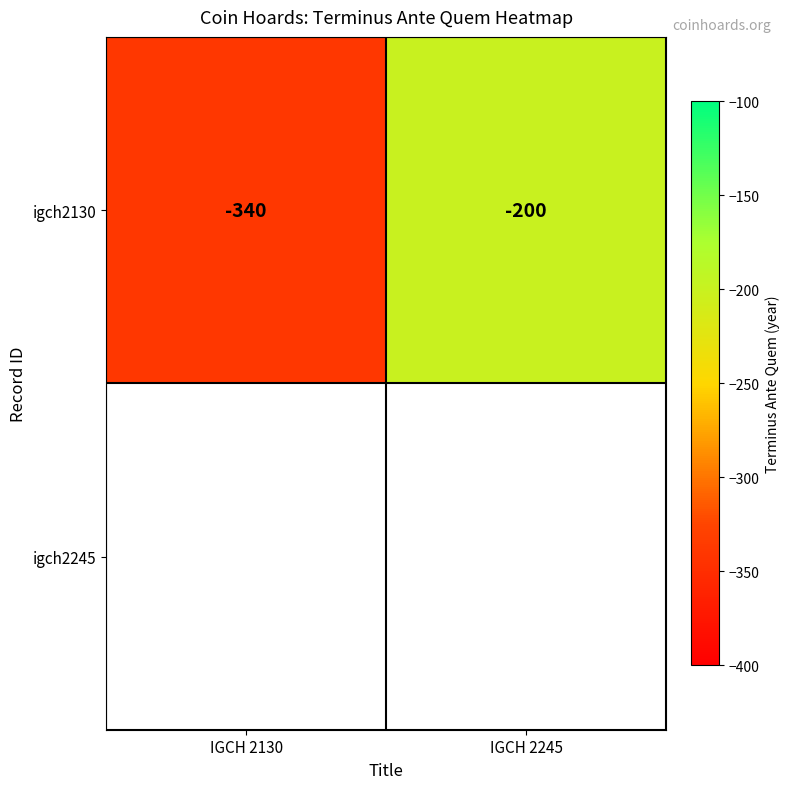

Rank the categories by igch2130 value from highest to lowest.

IGCH 2245, IGCH 2130